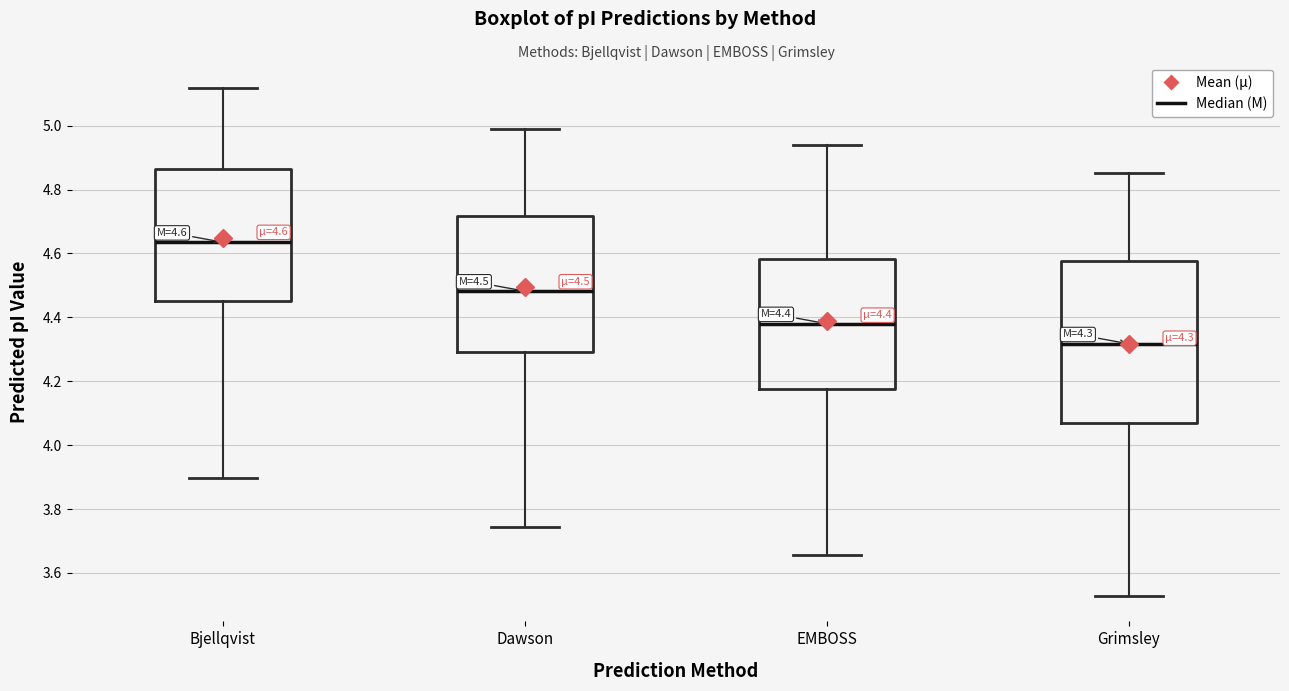

Which box is the tallest, from its lower edge to its upper edge?

Grimsley